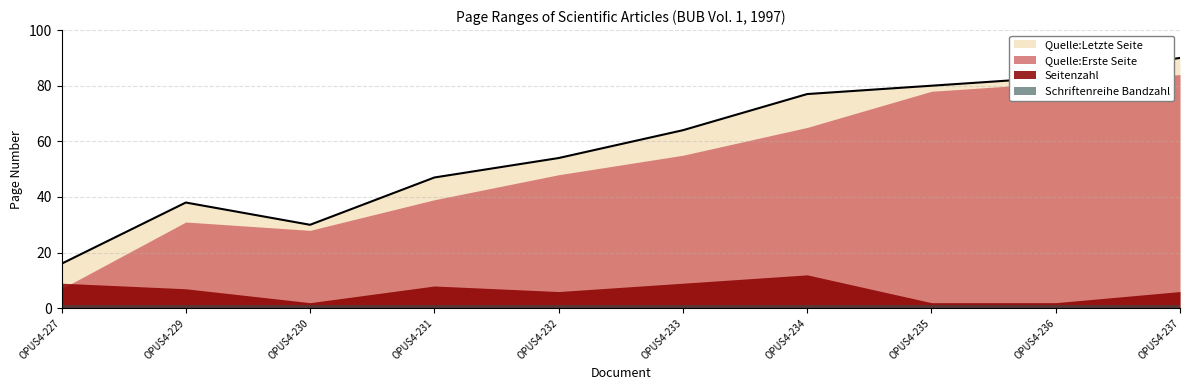

In Quelle:Letzte Seite, how many points are higher than both neighbors (excluding endpoints)?

1